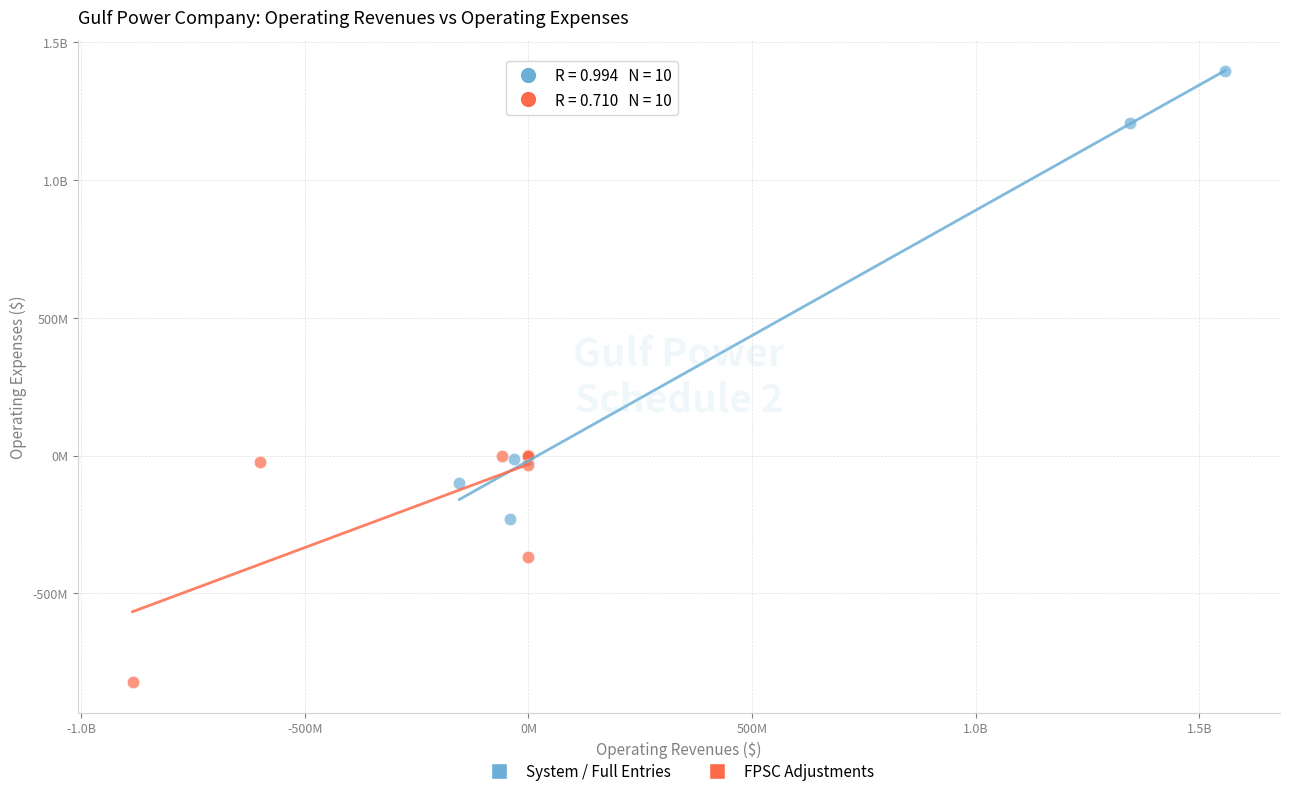

What are all the series names shown in the legend?

System / Full Entries, FPSC Adjustments